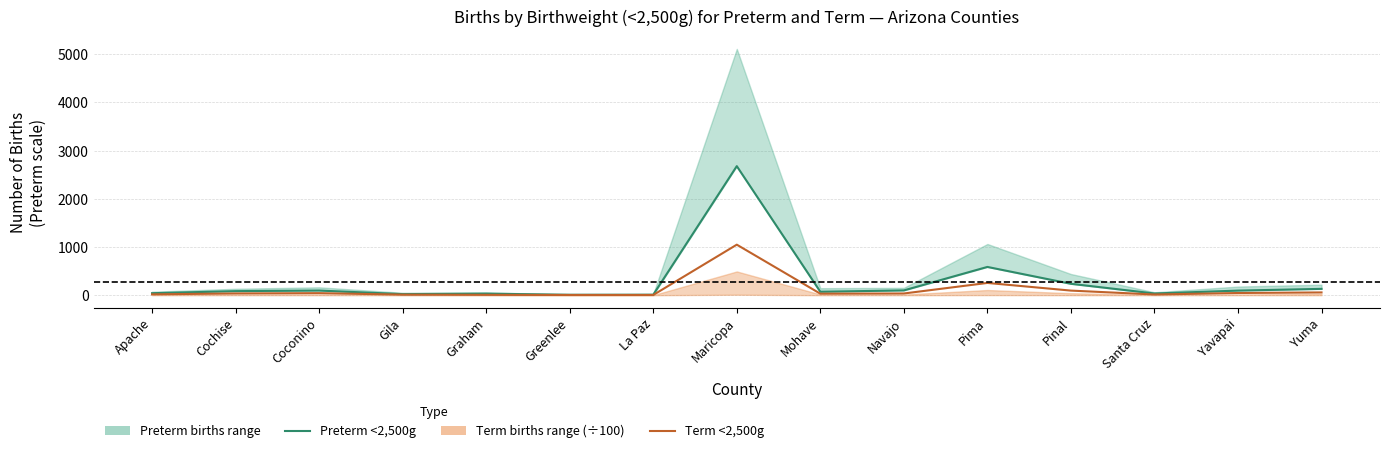

Reading right to left, transcribe all the data shown in this chart.

Preterm <2,500g: 132	96	36	237	587	100	72	2678	11	10	32	23	97	85	42
Term <2,500g: 58	46	15	96	255	36	32	1049	5	5	8	12	43	37	18